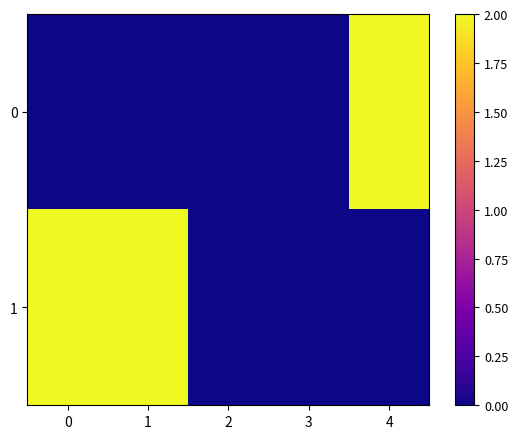

At 2, list the series in order from smallest to largest.

0, 1